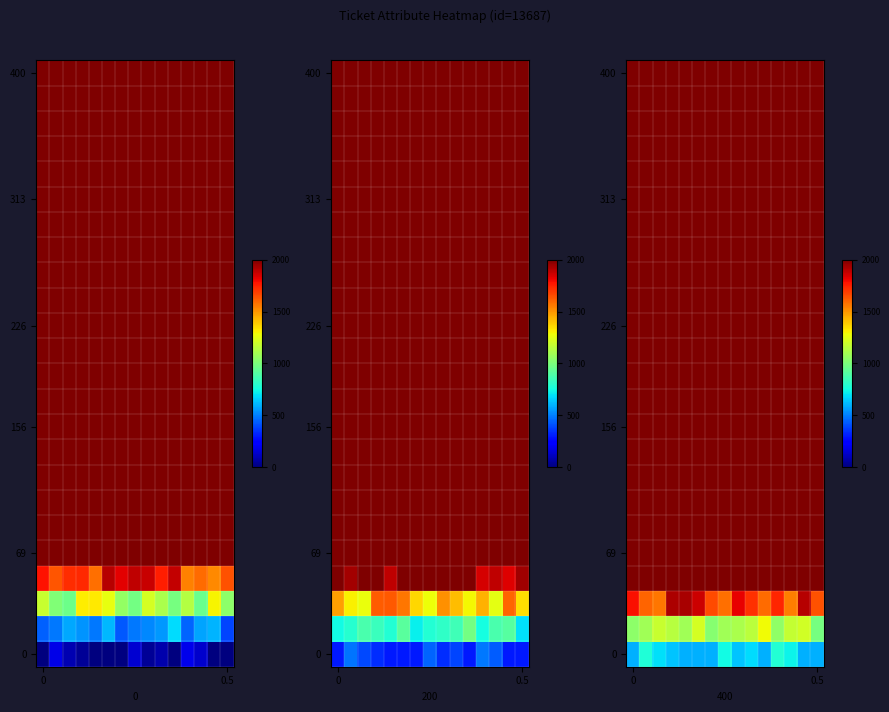

What is the maximum value shown in the chart?

2000.0